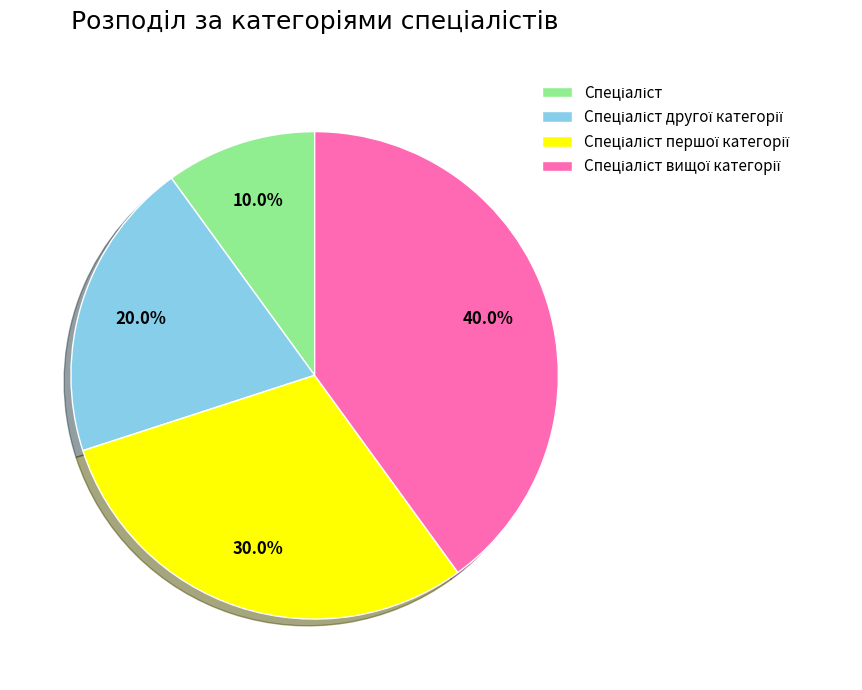

Is there any slice that represents more than half of the pie?

No